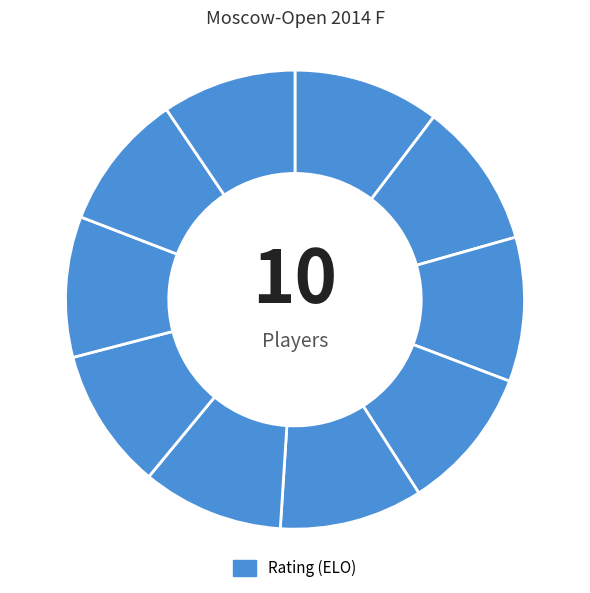

Count the number of slices in the pie.

10